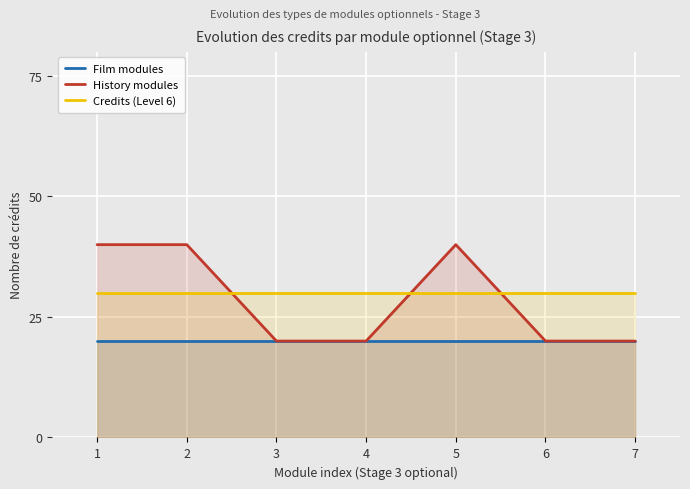

Which category has the lowest value in the Credits (Level 6) series?

1